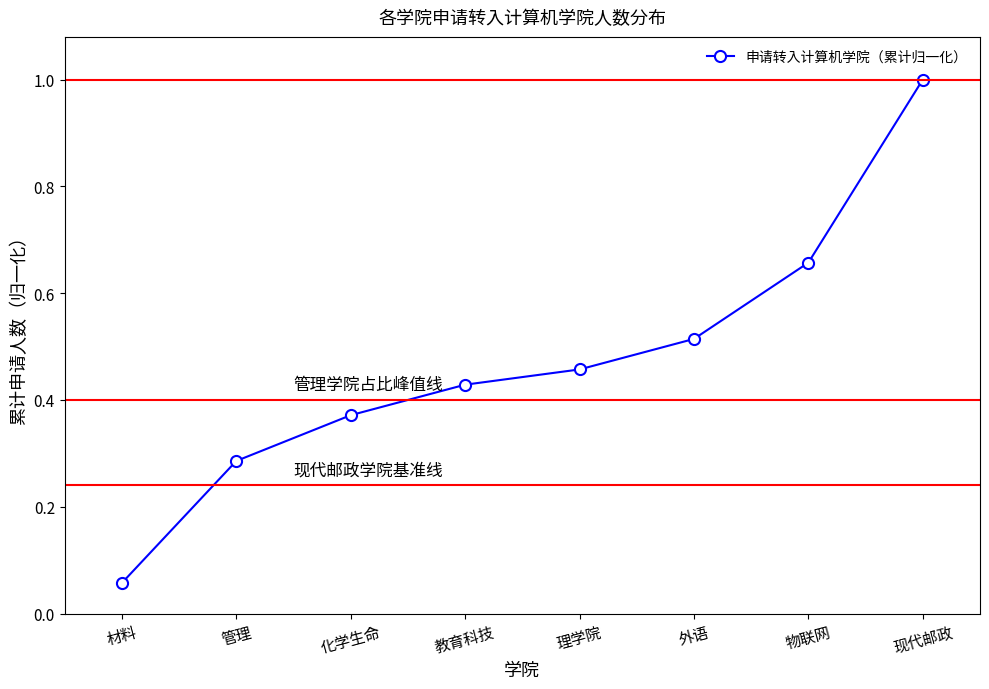

How many data points does each series have?

8